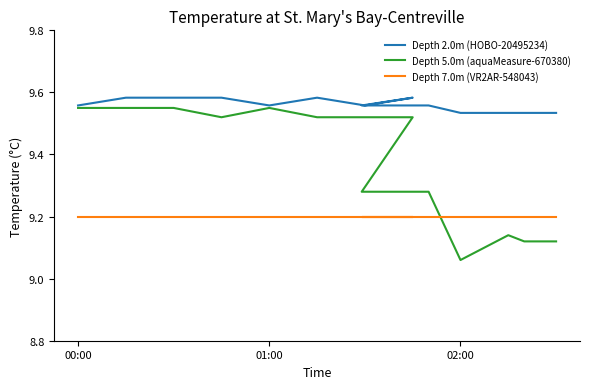

Reading left to right, what are all the values shown in this chart?

Depth 2.0m (HOBO-20495234): 9.6	9.6	9.6	9.6	9.6	9.6	9.6	9.6	9.6	9.6	9.6	9.5	9.5	9.5	9.5
Depth 5.0m (aquaMeasure-670380): 9.6	9.6	9.6	9.5	9.6	9.5	9.5	9.5	9.3	9.3	9.3	9.1	9.1	9.1	9.1
Depth 7.0m (VR2AR-548043): 9.2	9.2	9.2	9.2	9.2	9.2	9.2	9.2	9.2	9.2	9.2	9.2	9.2	9.2	9.2